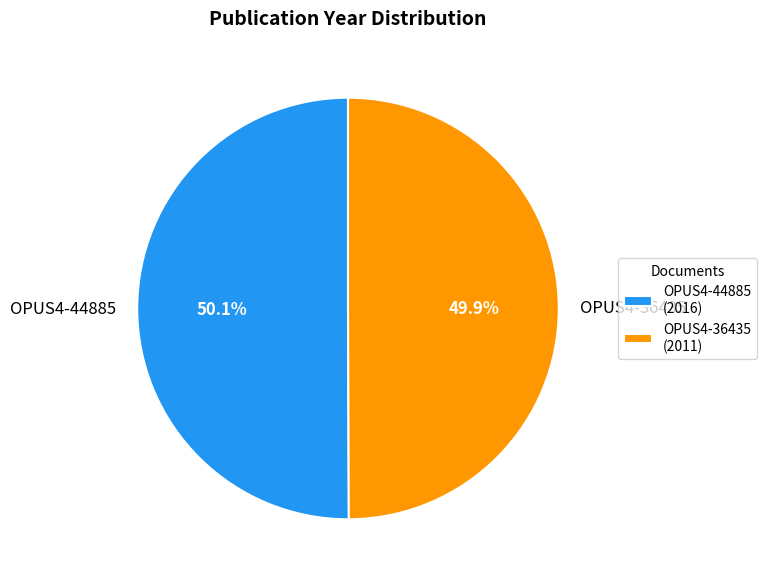

Combined, do OPUS4-36435 and OPUS4-44885 account for over 50%?

Yes